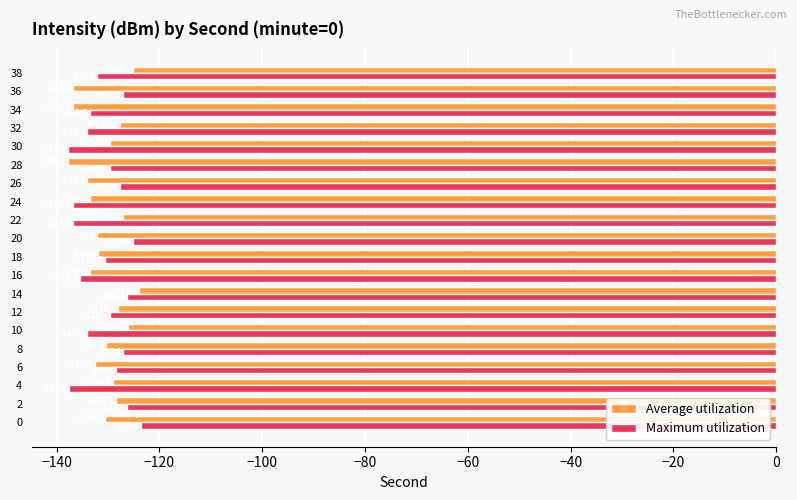

Which category has the lowest value in the Maximum utilization series?

30